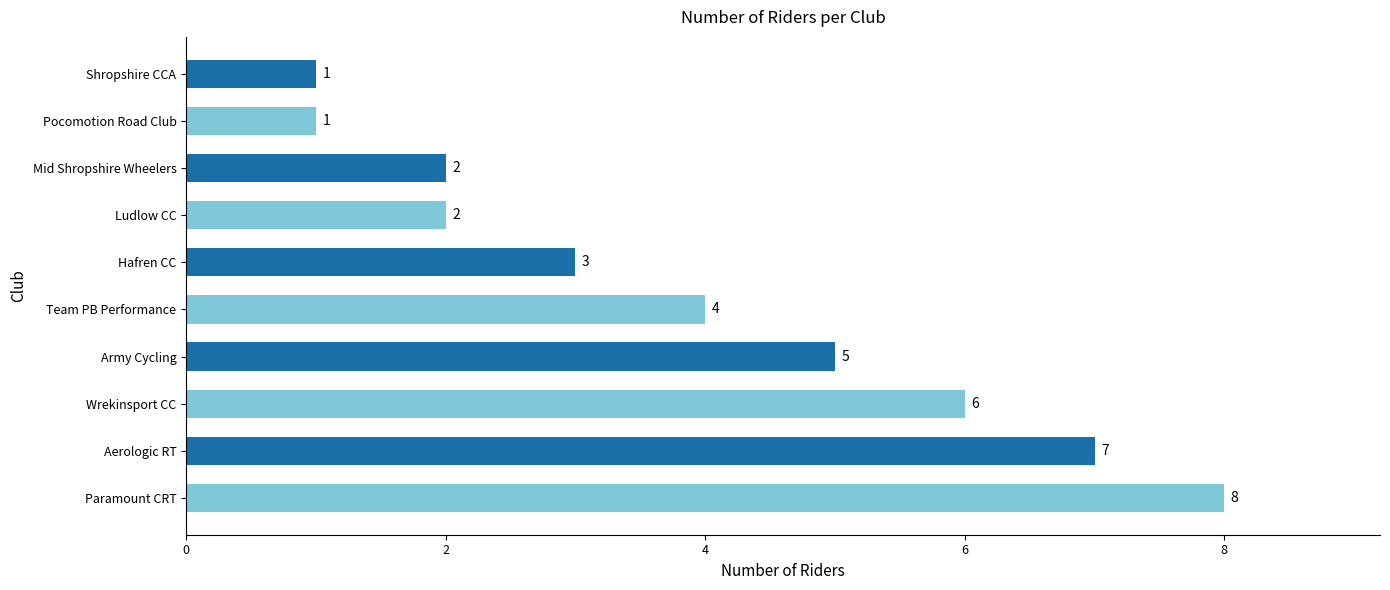

Does the chart contain any negative values?

No